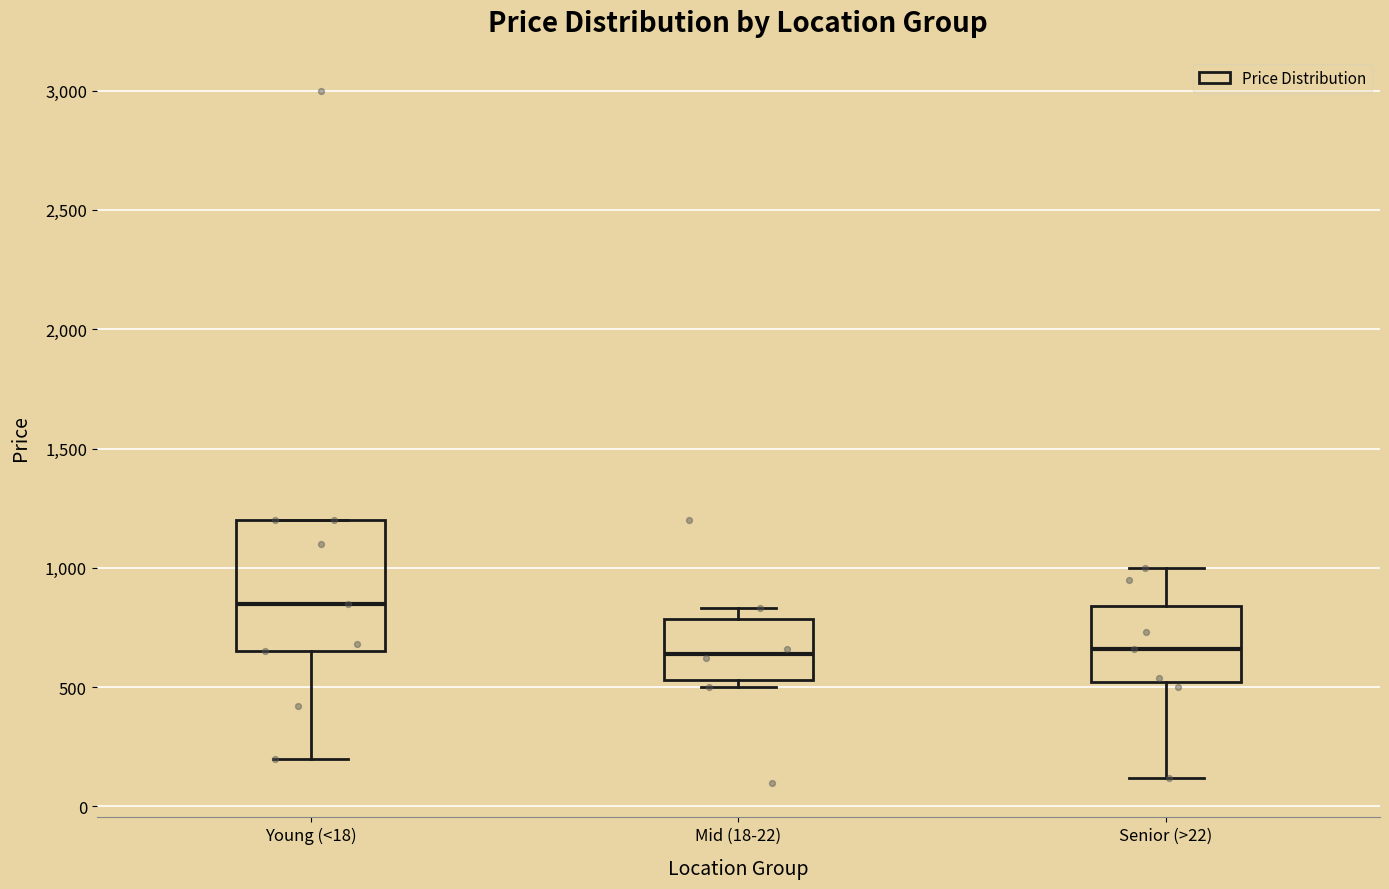

Reading left to right, read every box against the y-axis: the position of its median line, the range the box covers, and the ends of its whiskers. The values are not printed on the chart, so give them approximately, as read against the axis.

Young (<18): median 850, box 650 to 1200, whiskers 200 to 1200
Mid (18-22): median 650, box 550 to 800, whiskers 500 to 850
Senior (>22): median 650, box 500 to 850, whiskers 100 to 1000